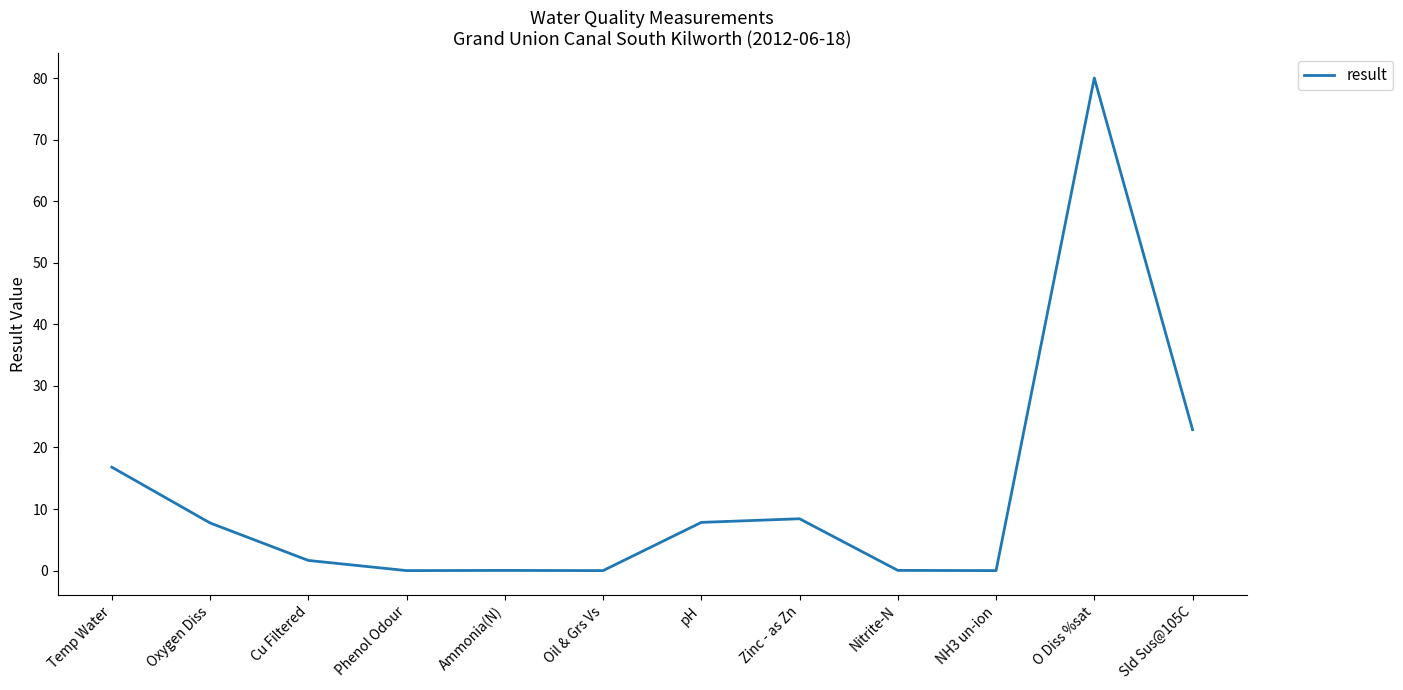

Where does the data first go above 7?

Temp Water